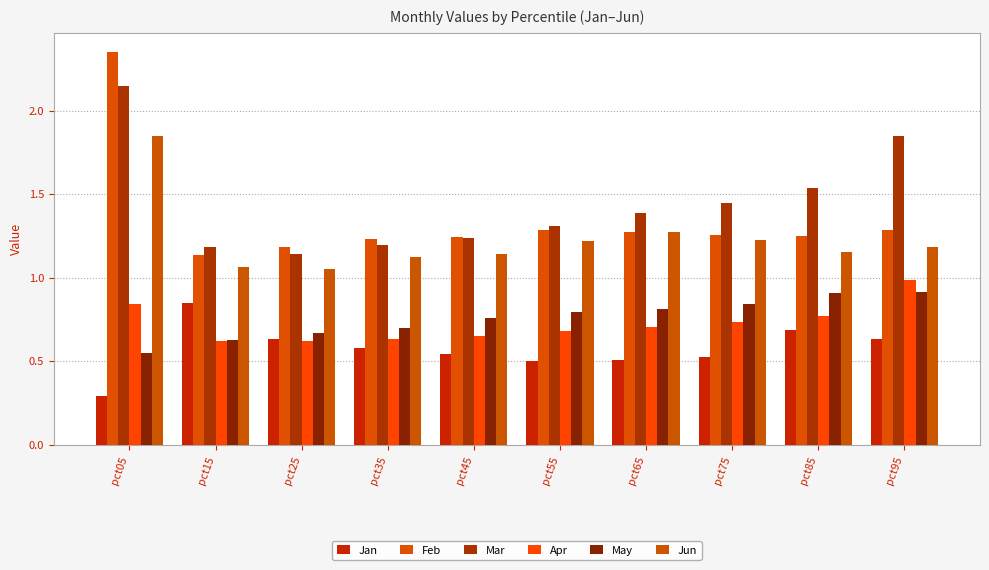

What is the difference between the maximum and minimum values in the Feb series?

1.2